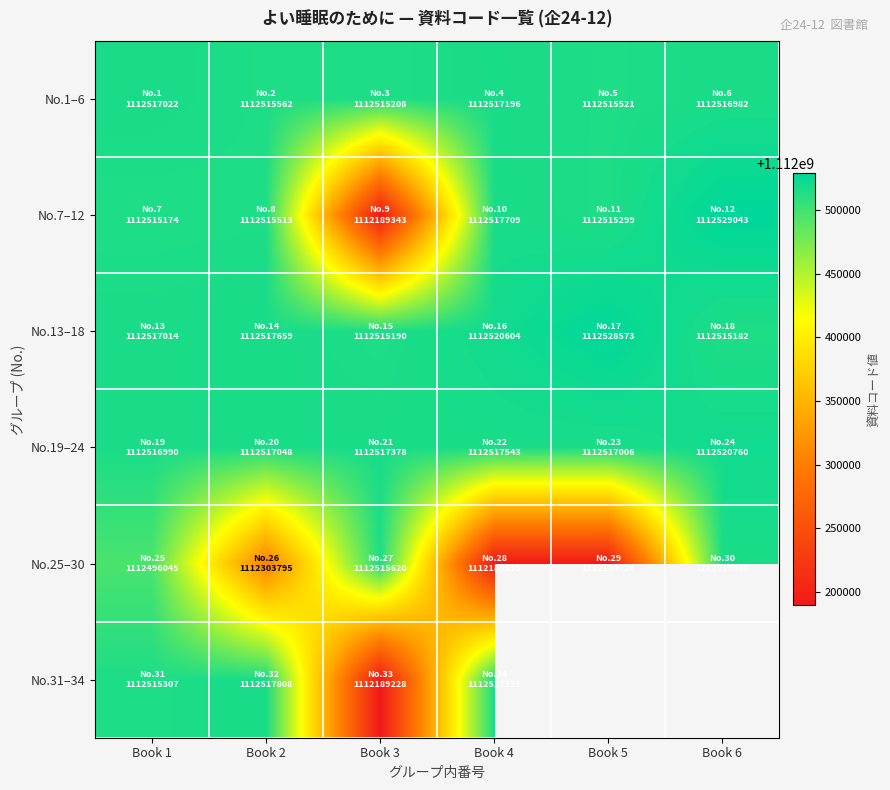

What is the smallest value displayed?

1112189228.0